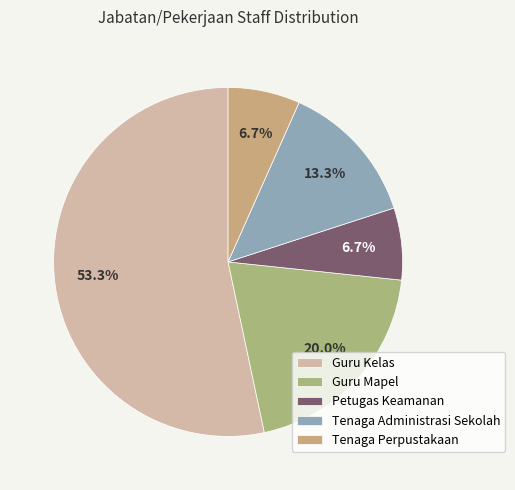

Is there any slice that represents more than half of the pie?

Yes